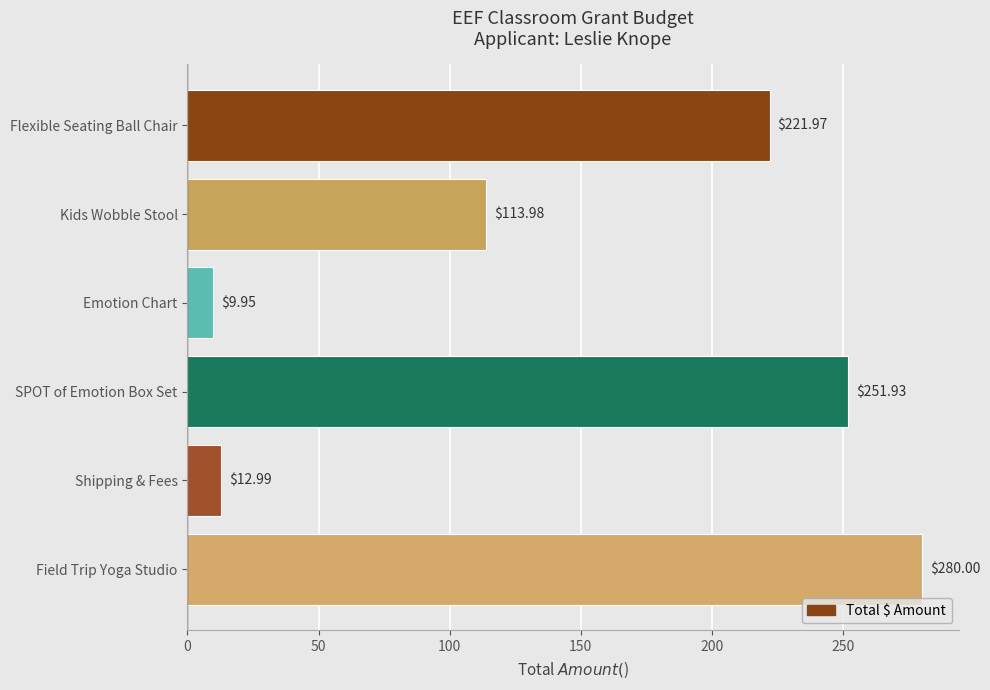

Rank the categories by value from highest to lowest.

Field Trip Yoga Studio, SPOT of Emotion Box Set, Flexible Seating Ball Chair, Kids Wobble Stool, Shipping & Fees, Emotion Chart